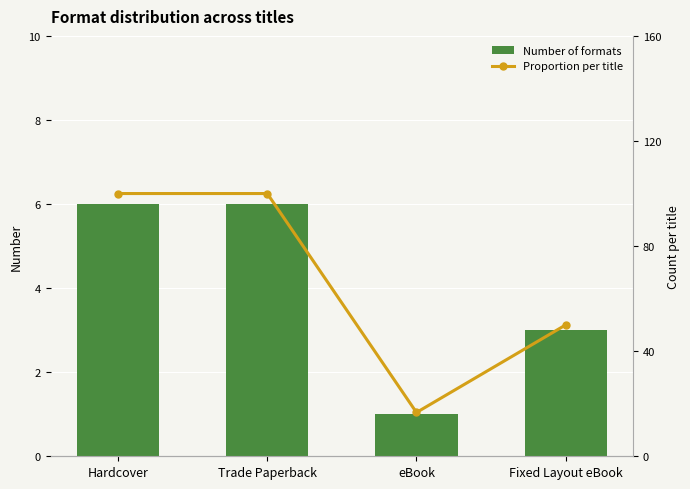

How many data points does each series have?

4